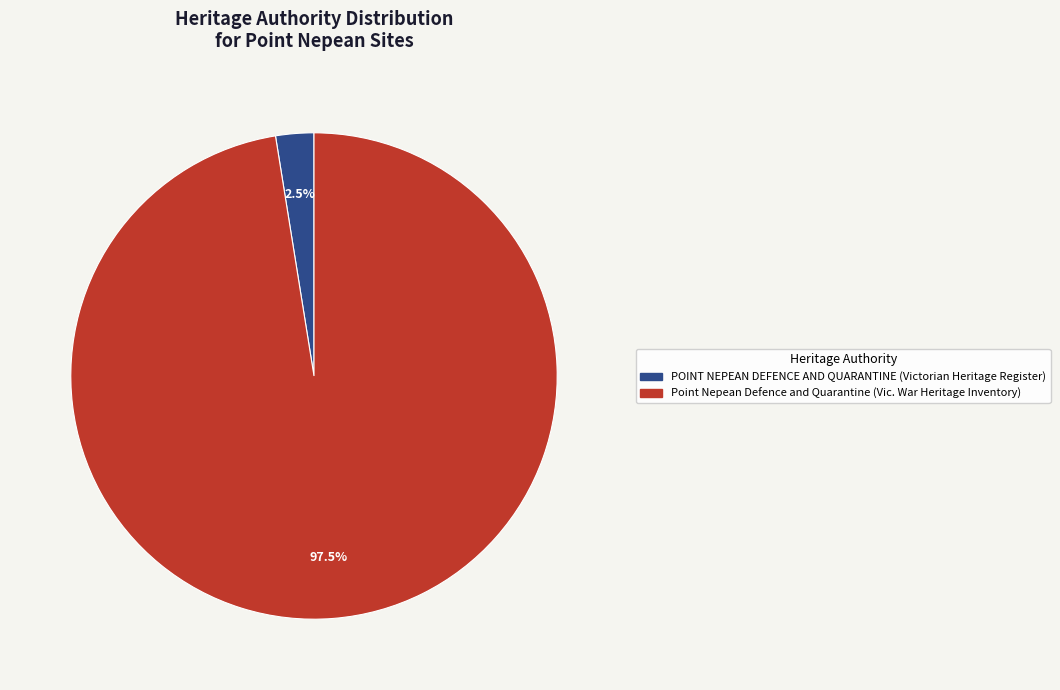

What is the largest slice in the pie chart?

Point Nepean Defence and Quarantine (Vic. War Heritage Inventory)